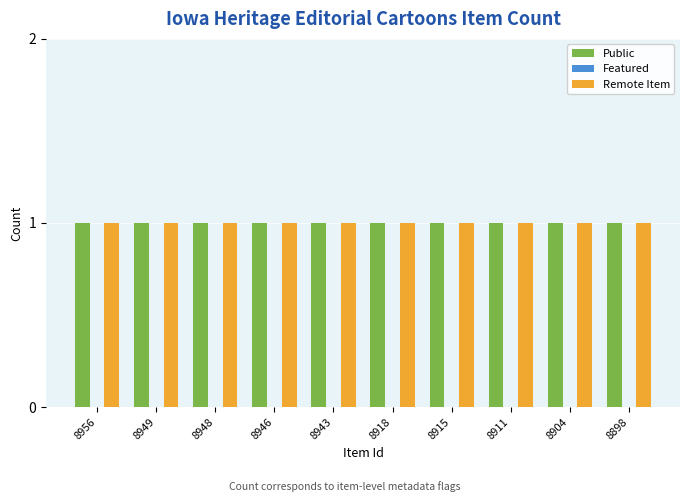

Reading left to right, extract all data points from this chart.

Public: 8956=1	8949=1	8948=1	8946=1	8943=1	8918=1	8915=1	8911=1	8904=1	8898=1
Featured: 8956=0	8949=0	8948=0	8946=0	8943=0	8918=0	8915=0	8911=0	8904=0	8898=0
Remote Item: 8956=1	8949=1	8948=1	8946=1	8943=1	8918=1	8915=1	8911=1	8904=1	8898=1